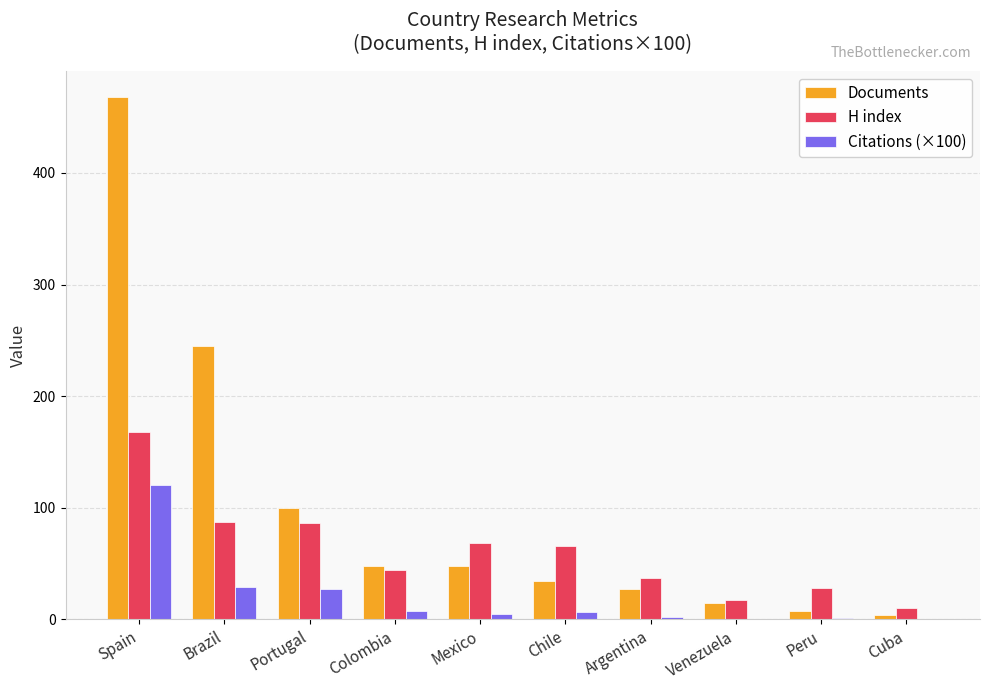

What is the maximum value for Documents?

468.0